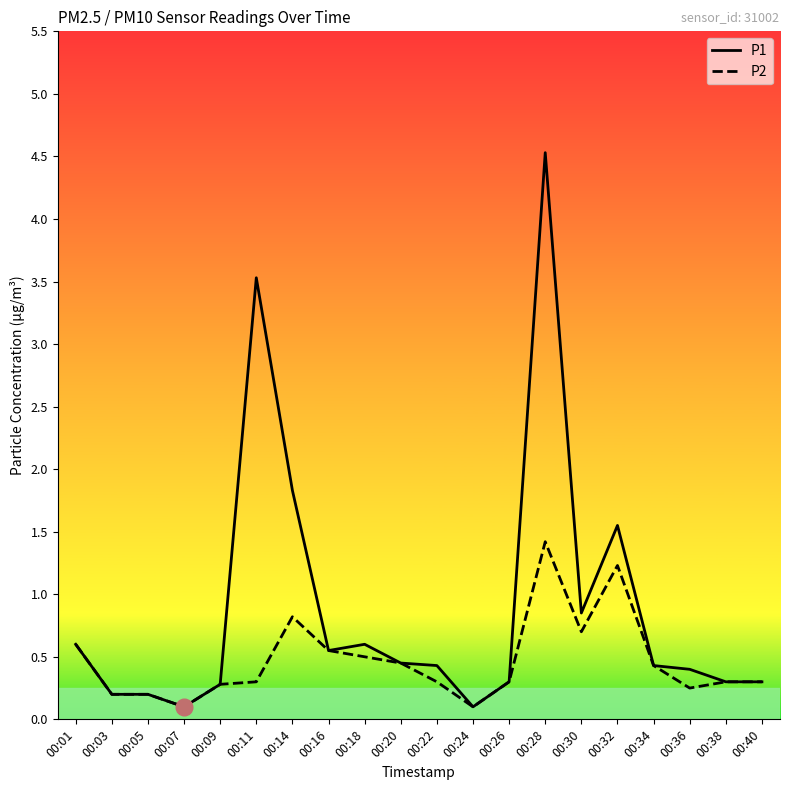

At how many categories does at least one series exceed 3?

2